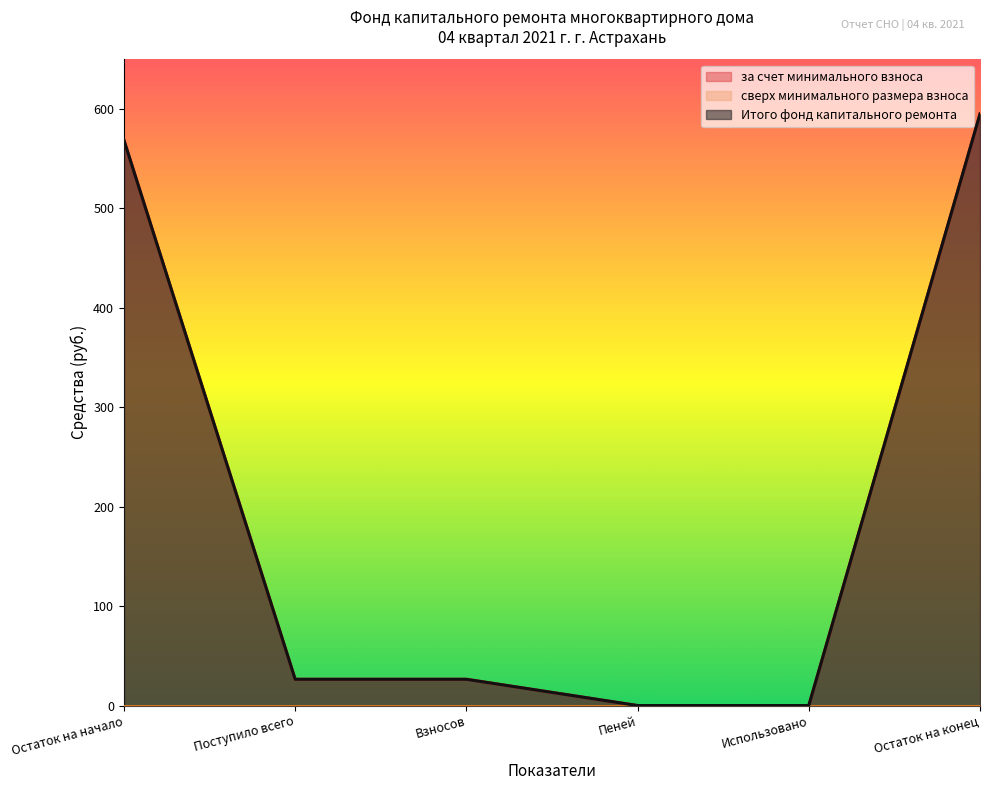

Reading right to left, extract all data points from this chart.

за счет минимального взноса: Остаток на конец=595.0	Использовано=0.0	Пеней=0.0	Взносов=26.4	Поступило всего=26.4	Остаток на начало=568.6
Итого фонд капитального ремонта: Остаток на конец=595.0	Использовано=0.0	Пеней=0.0	Взносов=26.4	Поступило всего=26.4	Остаток на начало=568.6